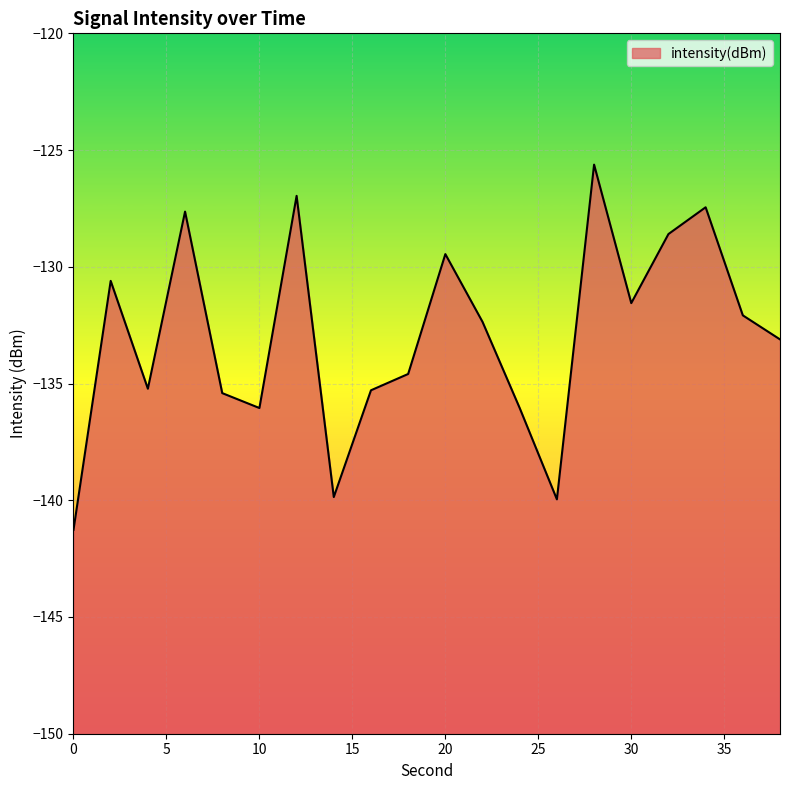

Reading left to right, extract all data points from this chart.

0=-141.3	2=-130.6	4=-135.2	6=-127.6	8=-135.4	10=-136.0	12=-127.0	14=-139.9	16=-135.3	18=-134.6	20=-129.5	22=-132.4	24=-136.1	26=-140.0	28=-125.6	30=-131.6	32=-128.6	34=-127.5	36=-132.1	38=-133.1